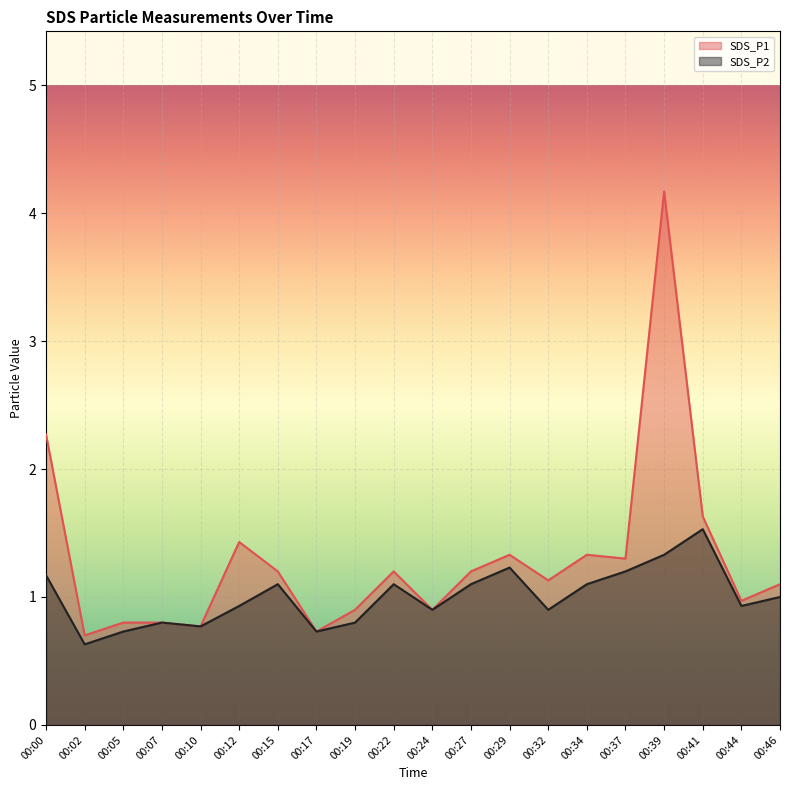

At how many categories does at least one series exceed 2?

2